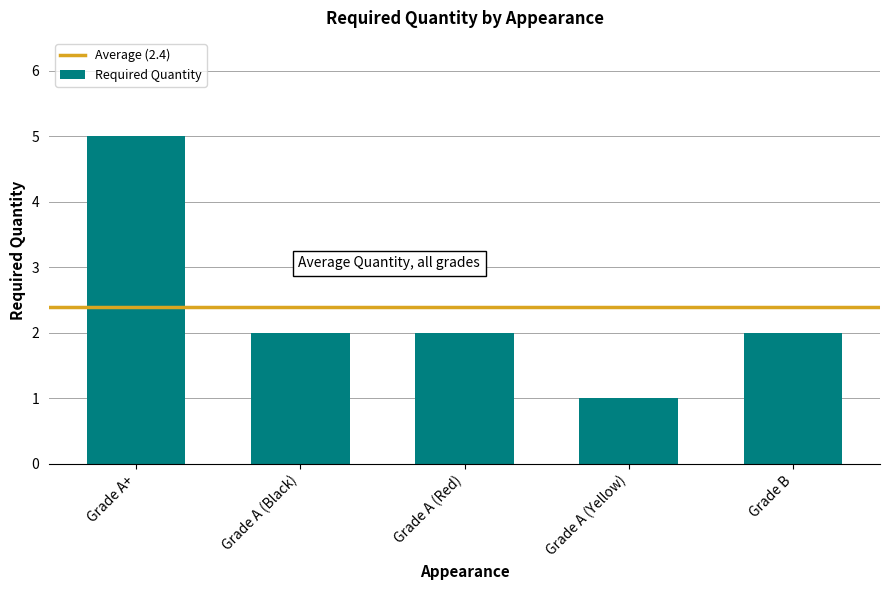

How many categories are shown in the chart?

5